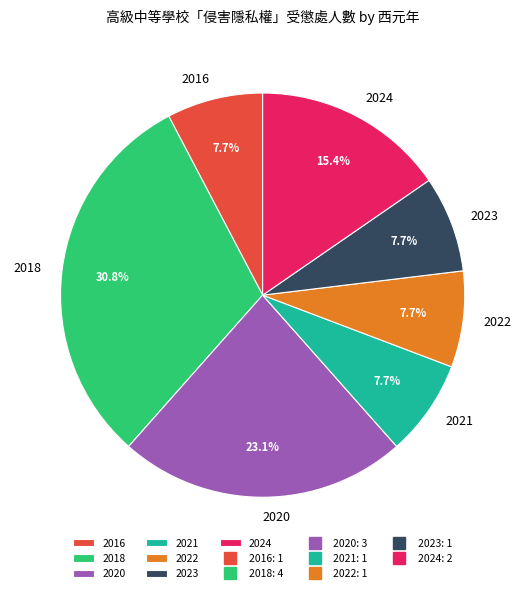

Count the number of slices in the pie.

7